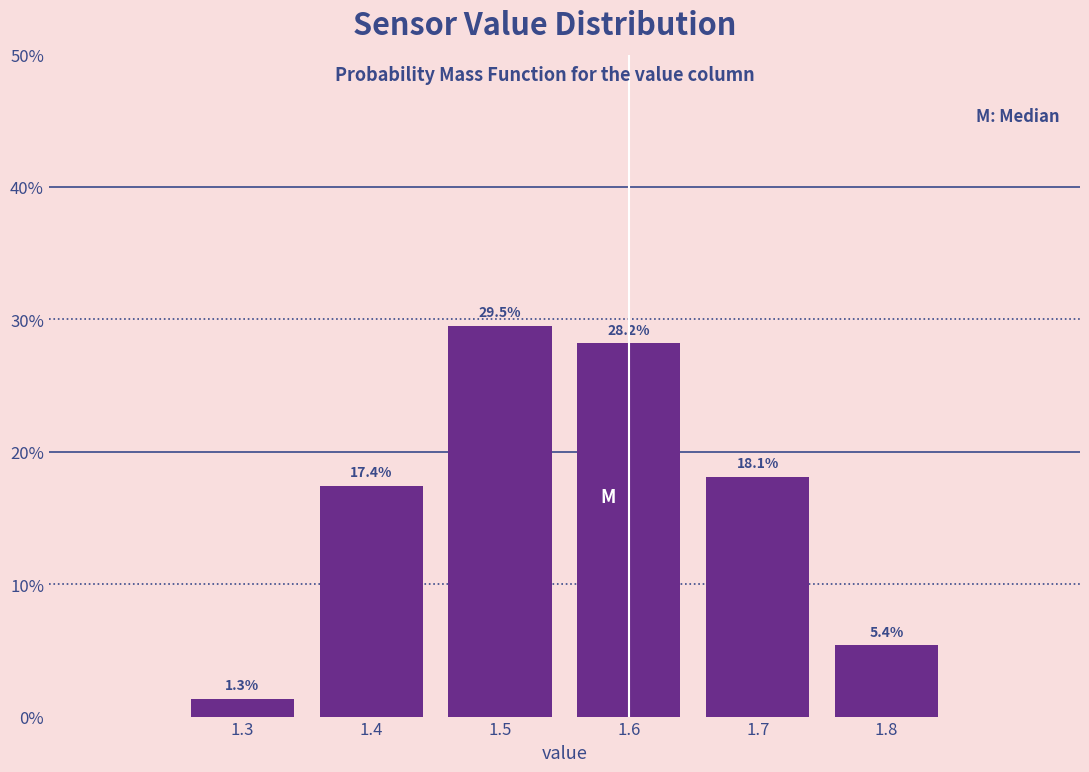

Reading right to left, extract all data points from this chart.

5.4	18.1	28.2	29.5	17.4	1.3